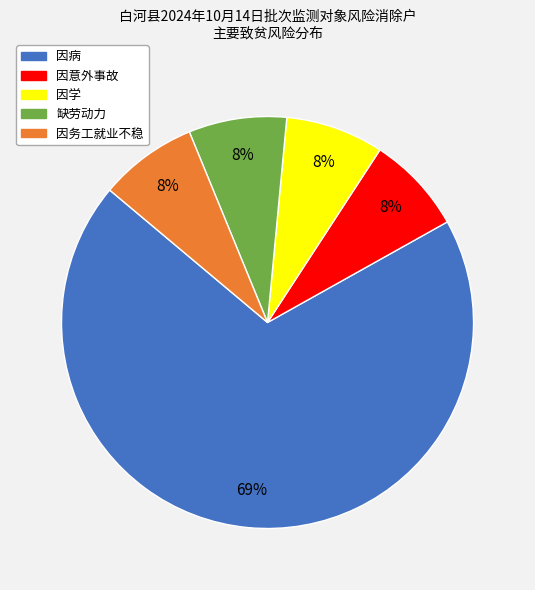

Does any single category account for the majority?

Yes